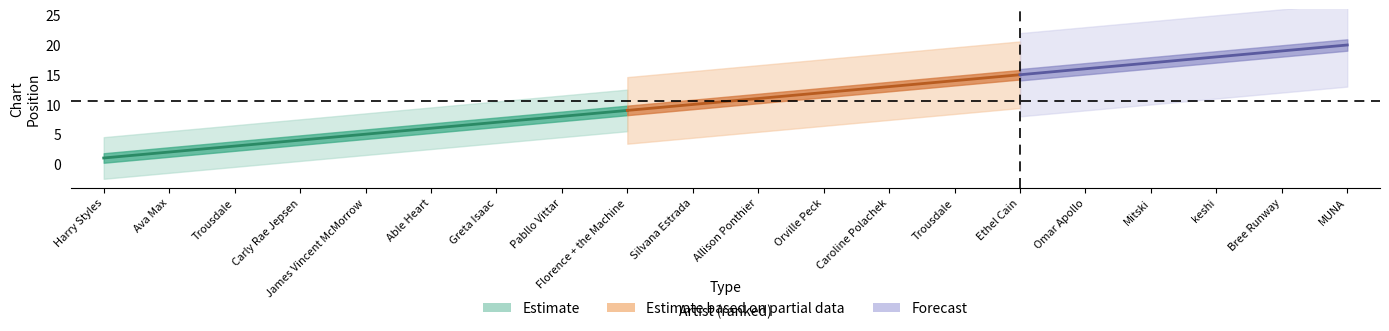

The value of center at Able Heart is 2. True or false?

False